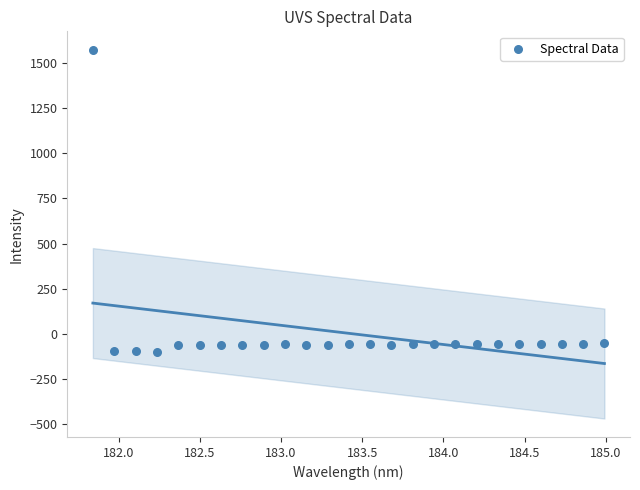

What is the range of Y values (max minus min)?

1668.2